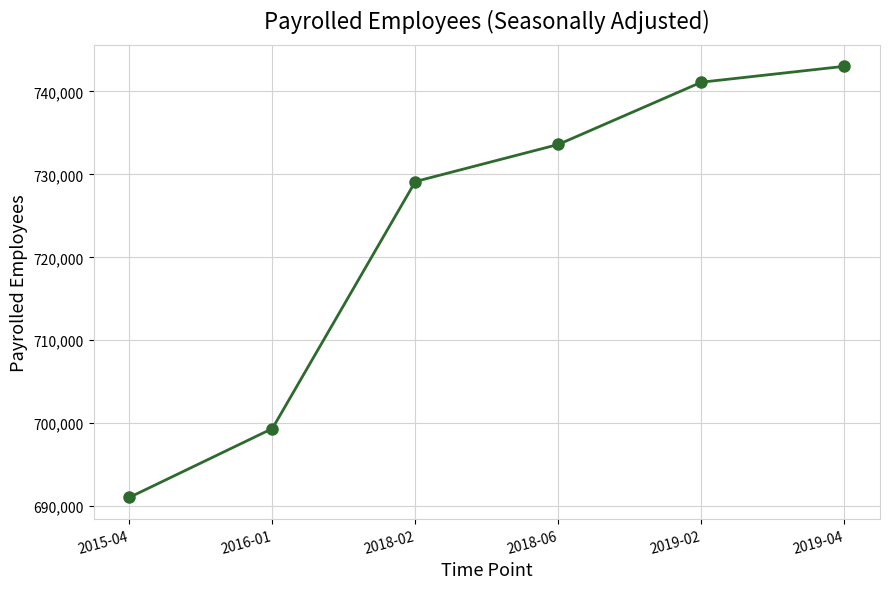

List the labels in order of value, largest first.

2019-04, 2019-02, 2018-06, 2018-02, 2016-01, 2015-04